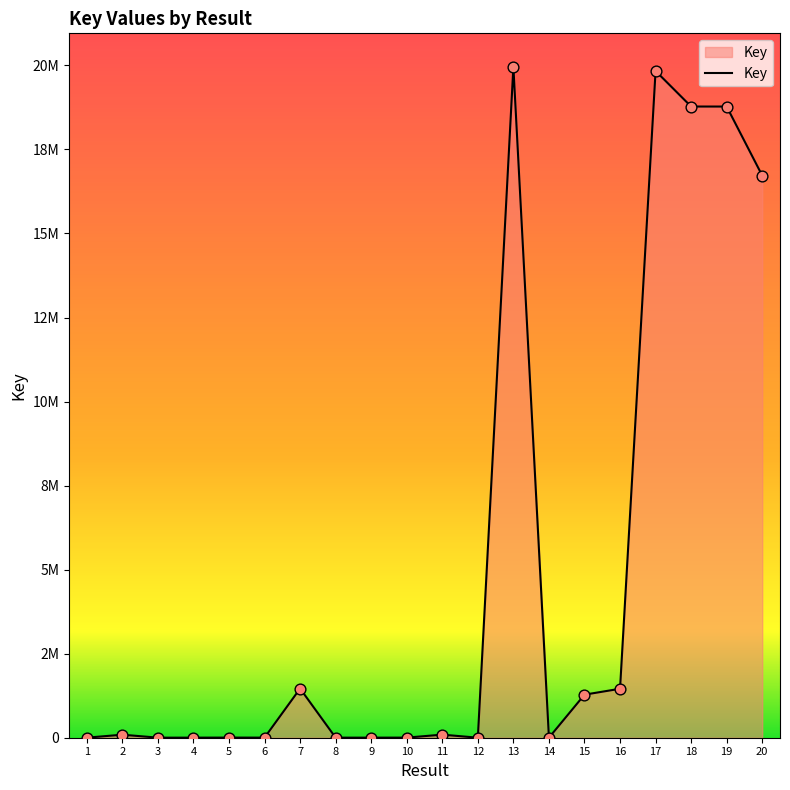

Which has a higher value, 3 or 17?

17